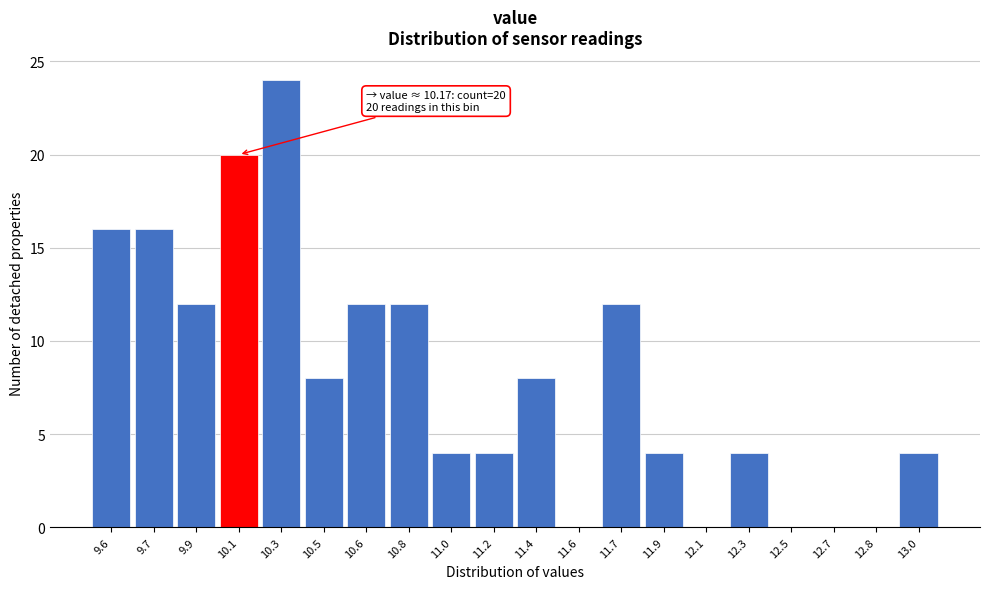

Reading right to left, what are all the values shown in this chart?

13.0=4	12.8=0	12.7=0	12.5=0	12.3=4	12.1=0	11.9=4	11.7=12	11.6=0	11.4=8	11.2=4	11.0=4	10.8=12	10.6=12	10.5=8	10.3=24	10.1=20	9.9=12	9.7=16	9.6=16